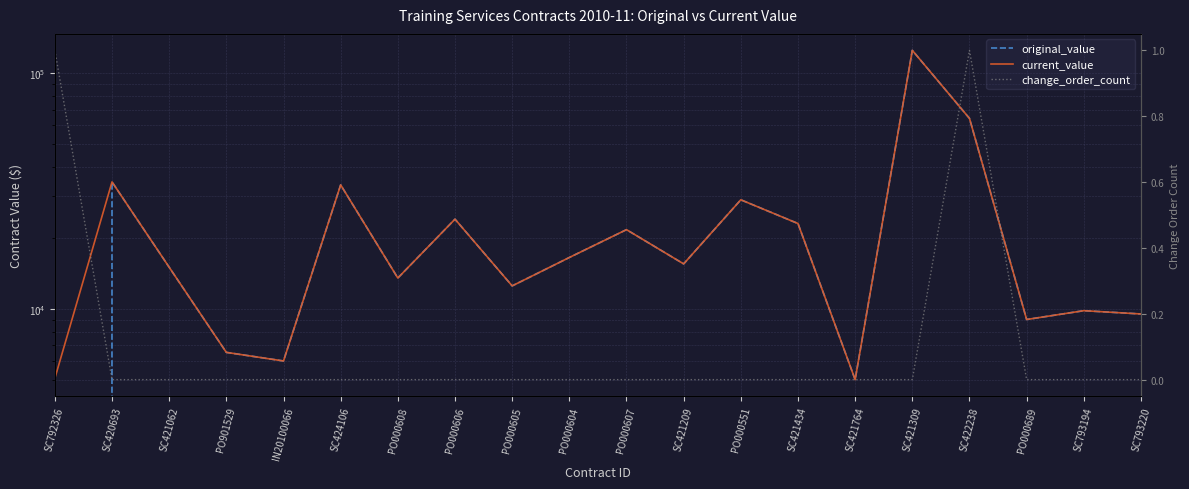

Is it true that current_value equals 15537.7 at SC793194?

False